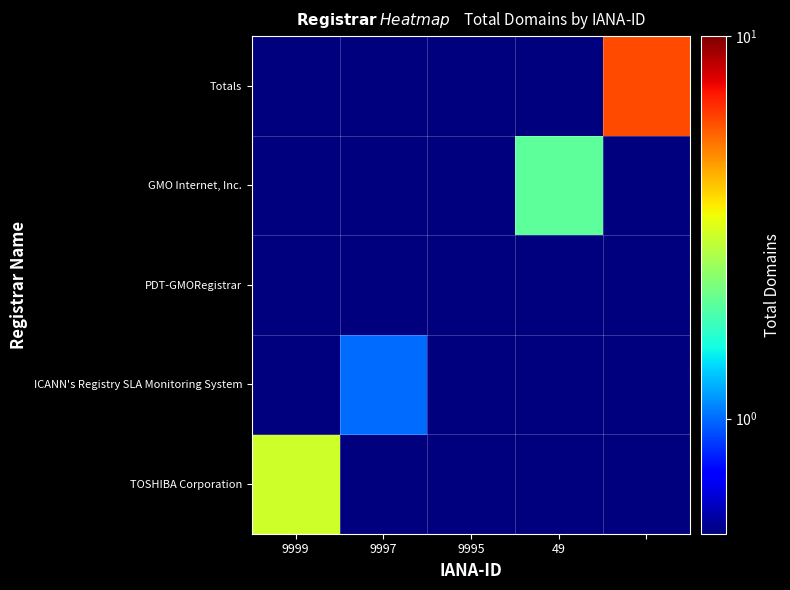

How many series are shown in this chart?

5